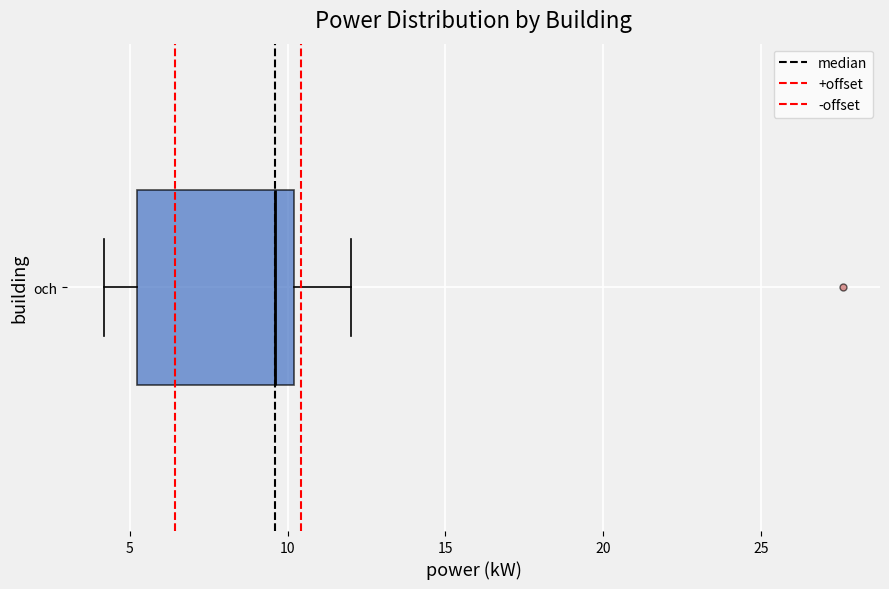

Where does the right whisker of the box for och end on the x-axis? The values are not printed on the chart, so give them approximately, as read against the axis.

12.0